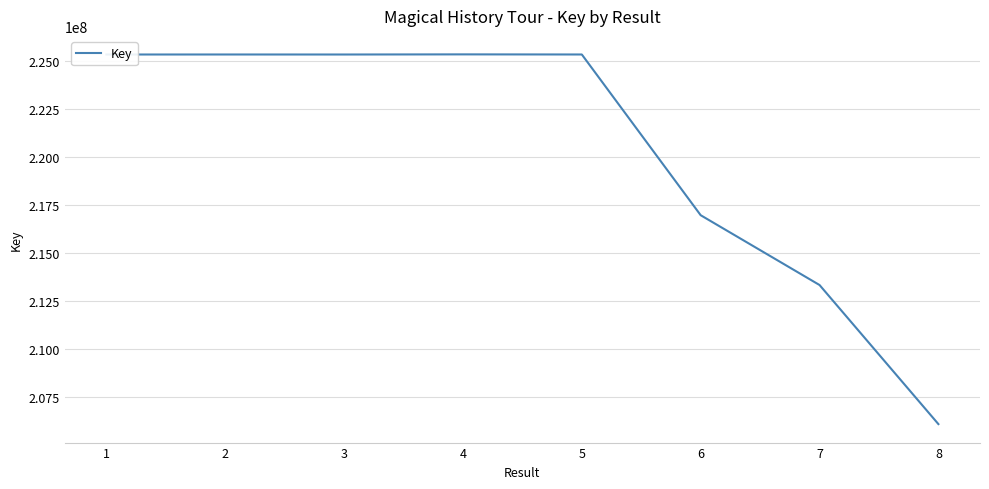

What is the smallest value displayed?

206088940